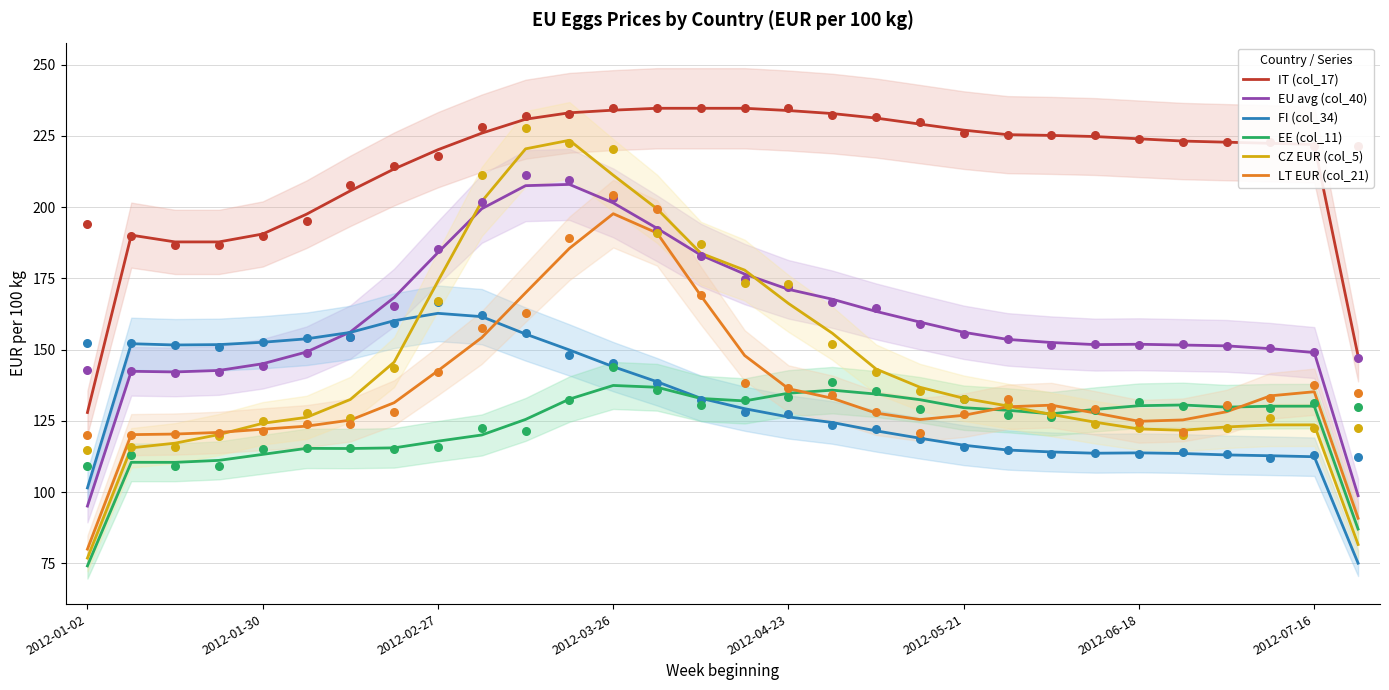

Which series contains the highest Y value?

IT (col_17)